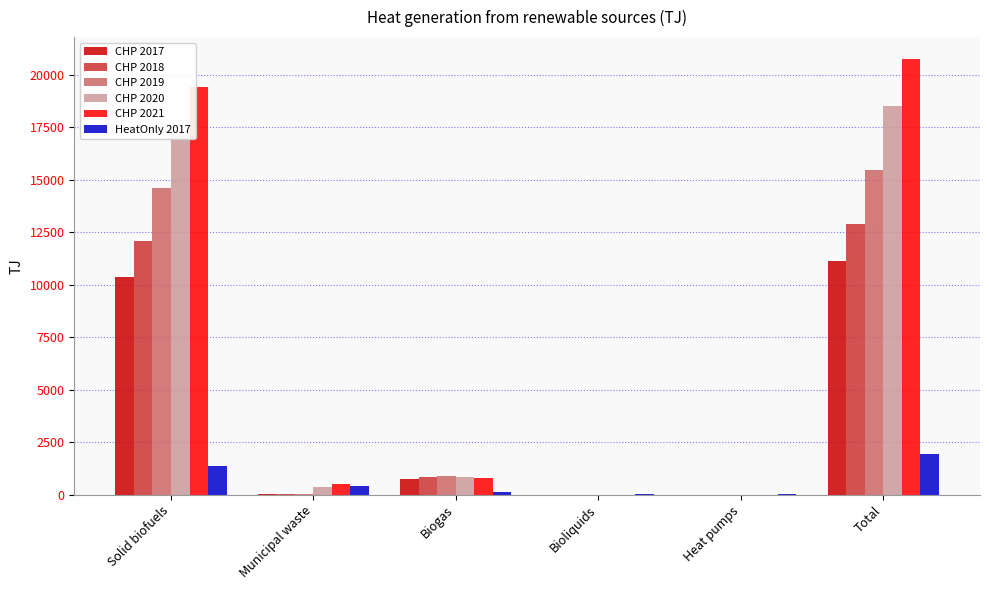

What are all the series names shown in the legend?

CHP 2017, CHP 2018, CHP 2019, CHP 2020, CHP 2021, HeatOnly 2017